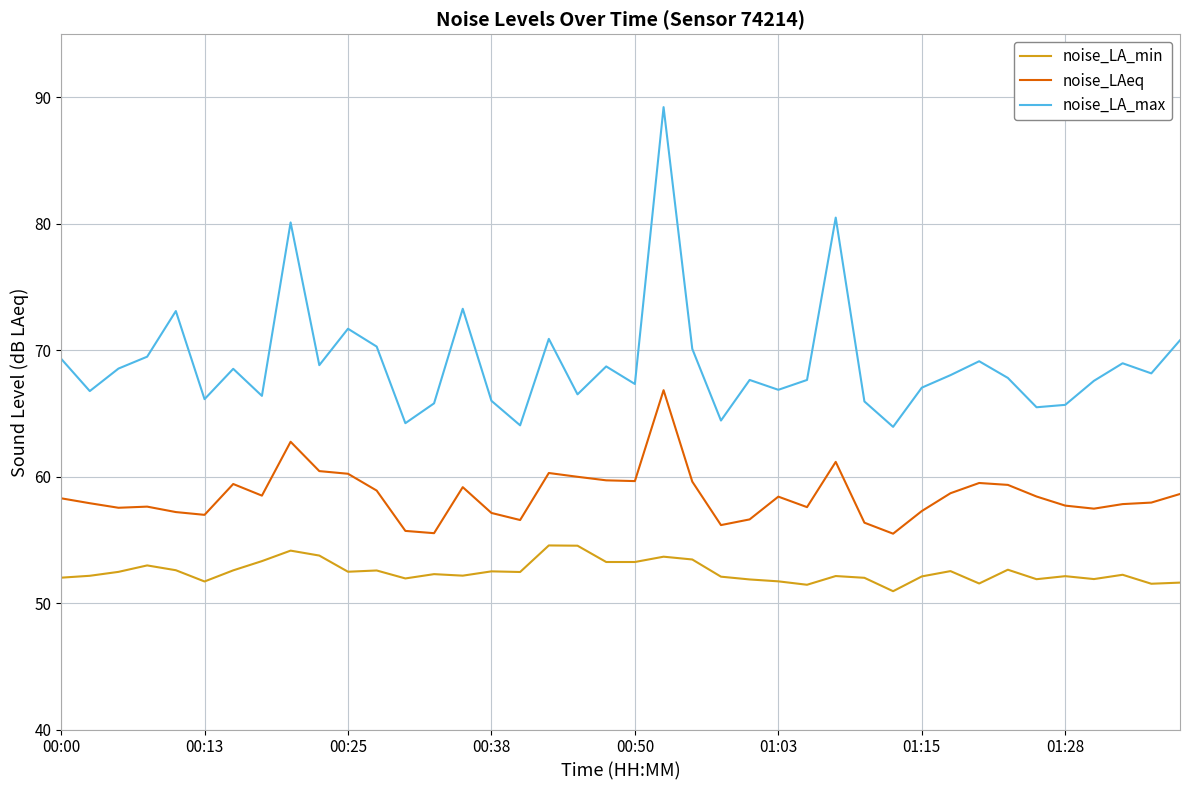

Which series has the largest range (max minus min)?

noise_LA_max